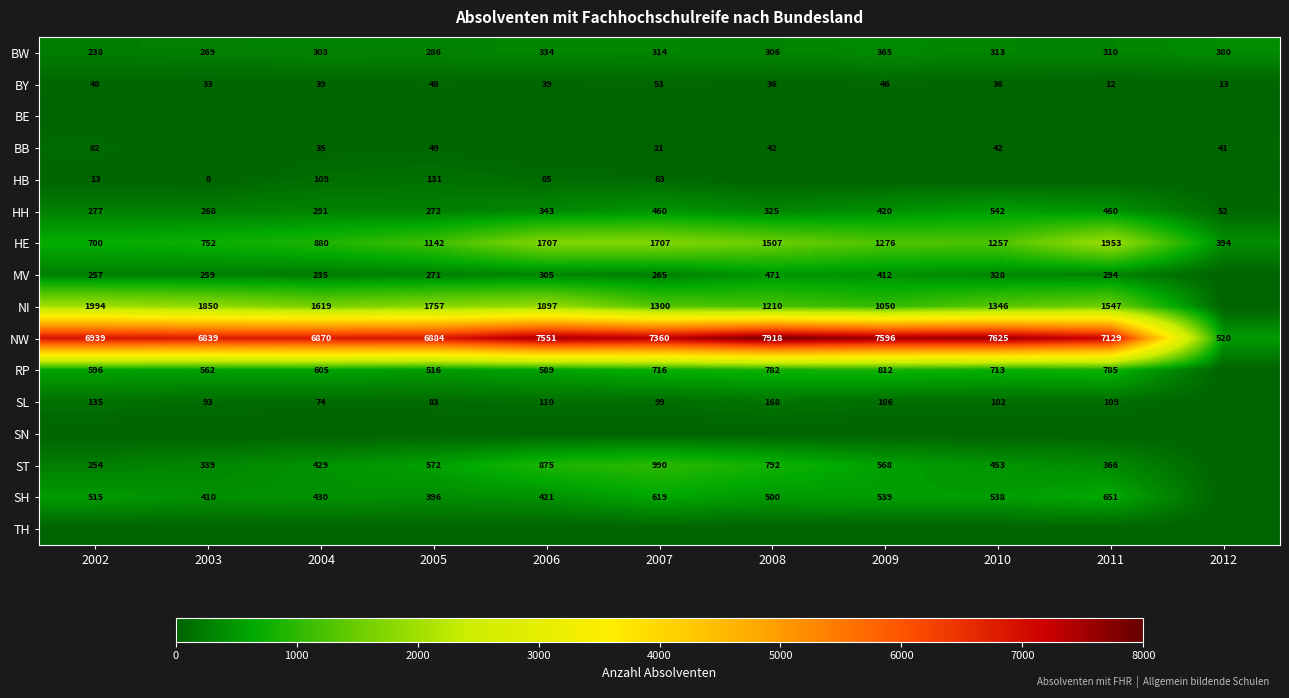

What is the average value of the BY series?

37